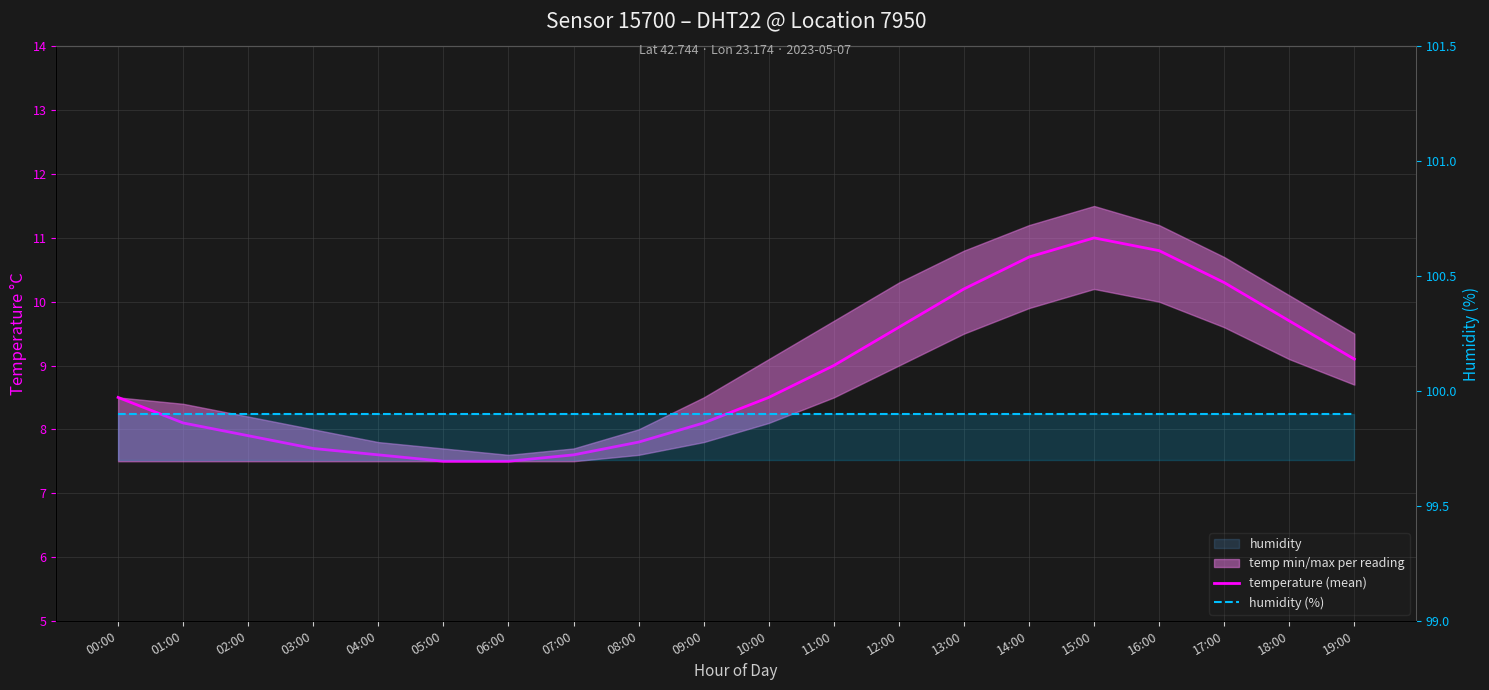

What position from the right is 05:00?

15